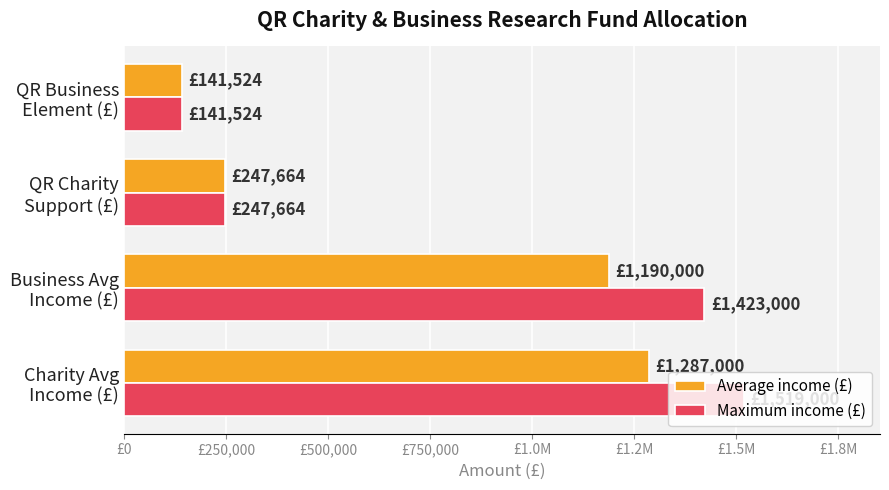

What are all the series names shown in the legend?

Average income (£), Maximum income (£)